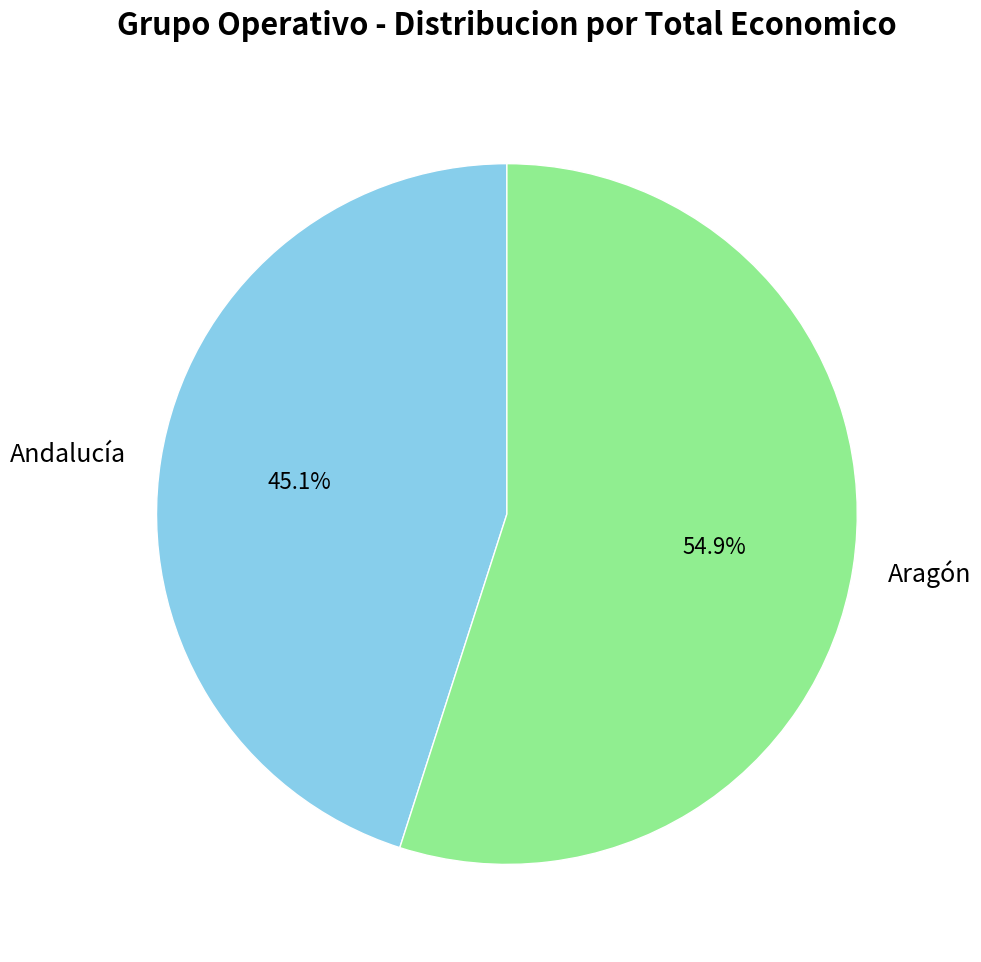

What percentage do Aragón and Andalucía together represent?

100.0%